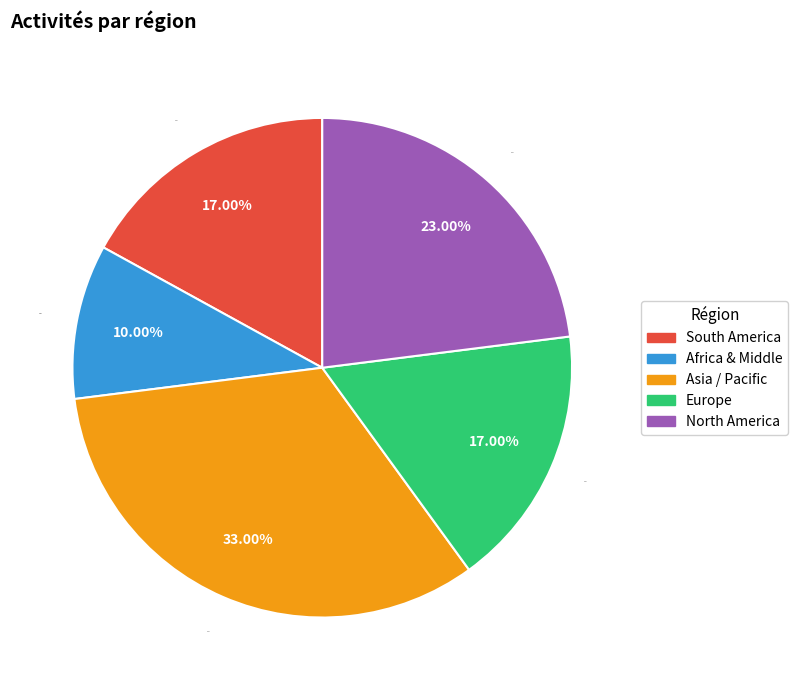

To the nearest percent, what portion does North America represent?

23%